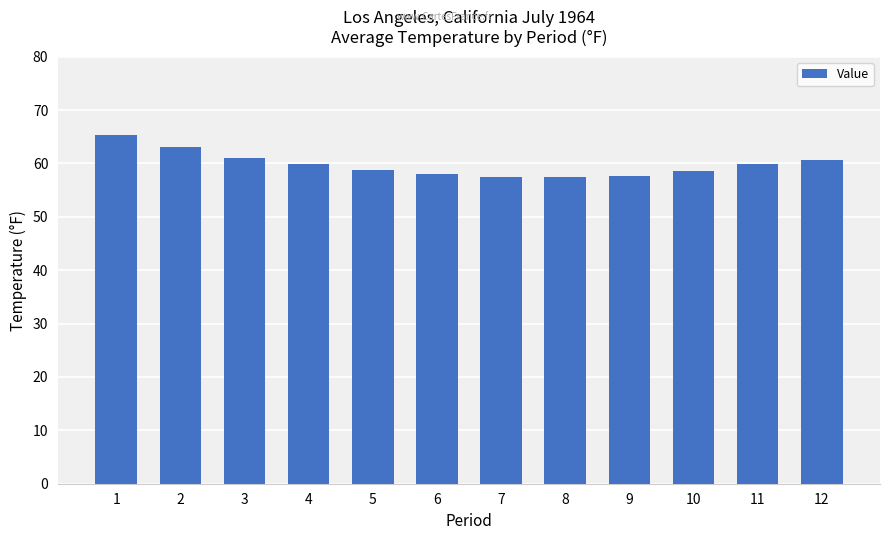

The value at 7 is 57.5. True or false?

True